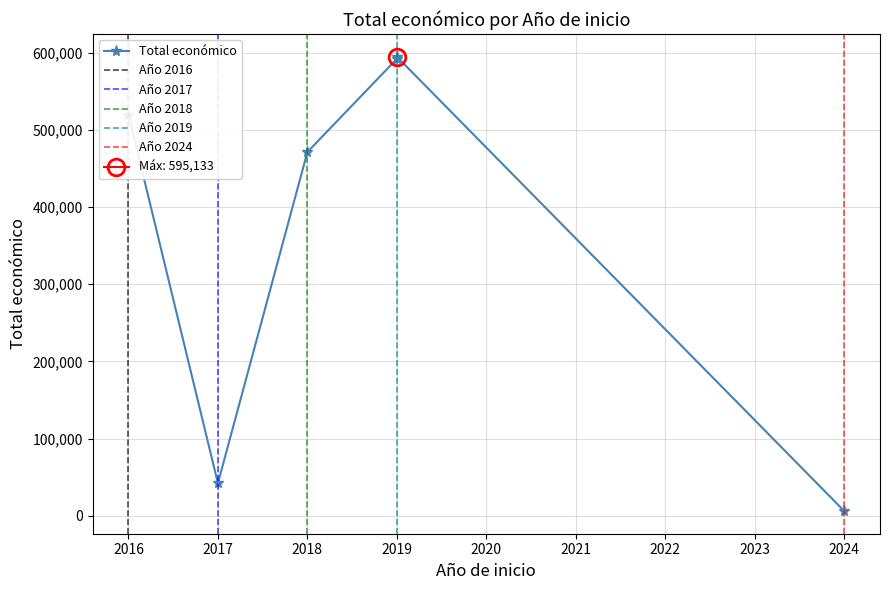

Does the chart have visible grid lines?

Yes